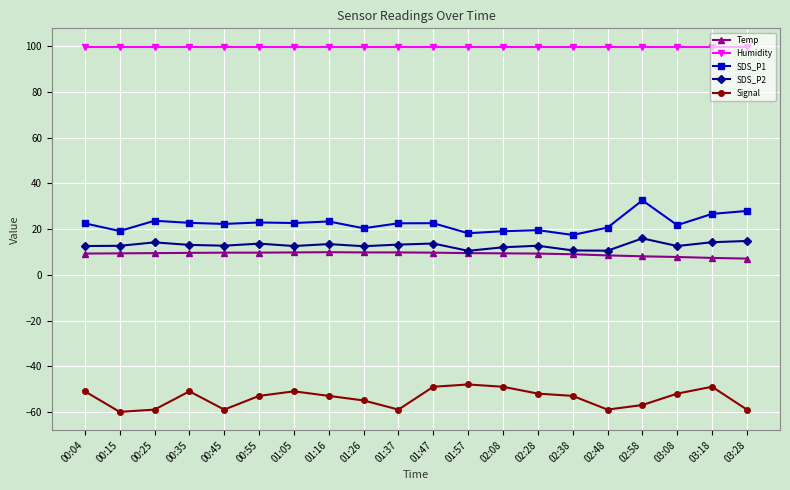

What is the difference between the second highest and second lowest values in the Signal series?

10.0